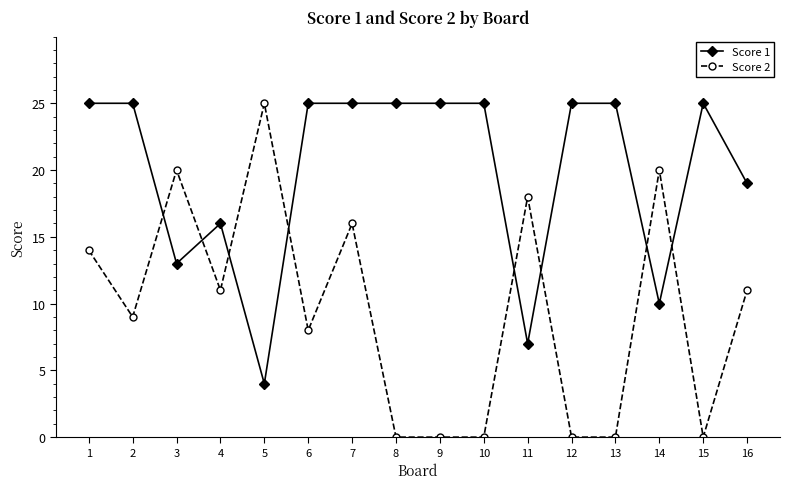

The Score 2 series shows 13 at 14. True or false?

False